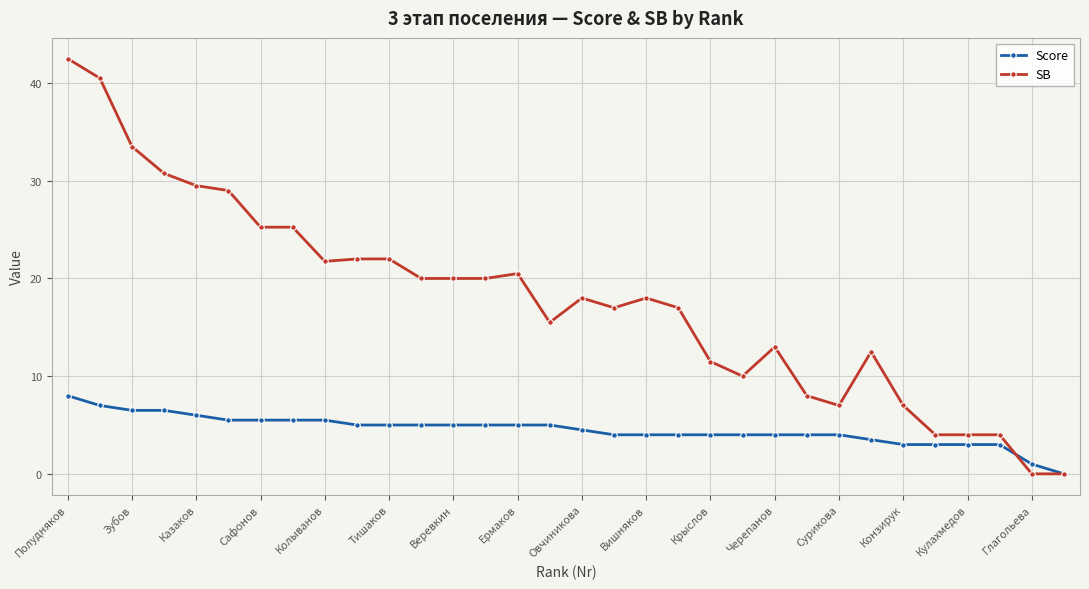

Which series has the largest range (max minus min)?

SB